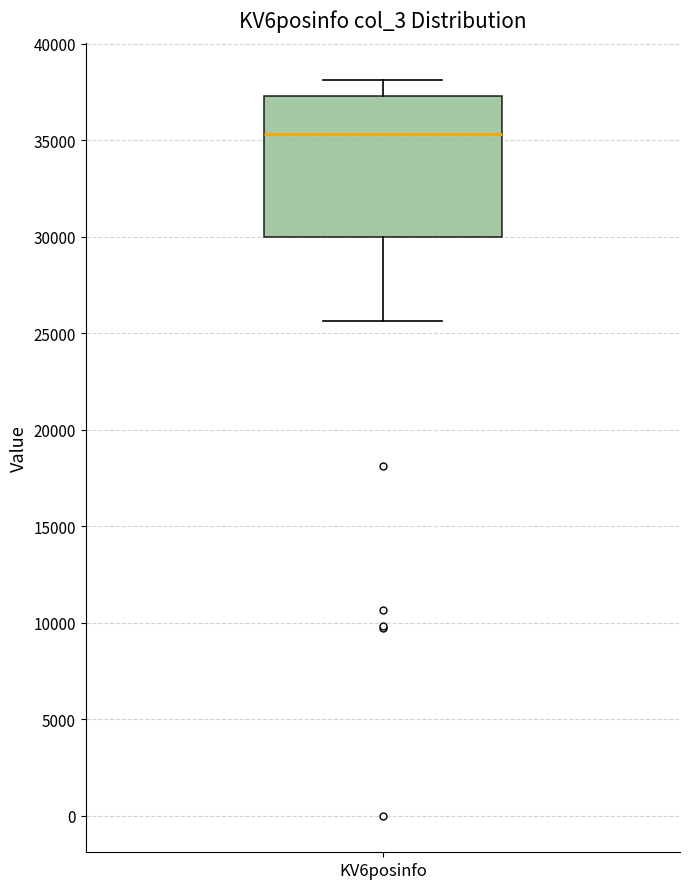

Where does the median line of the box for KV6posinfo sit on the y-axis? The values are not printed on the chart, so give them approximately, as read against the axis.

35500